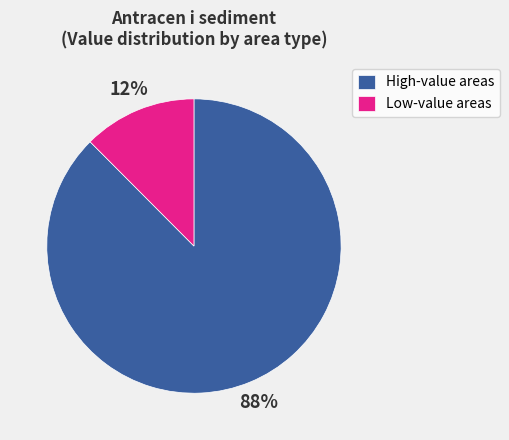

Which category has the biggest portion of the pie?

High-value areas